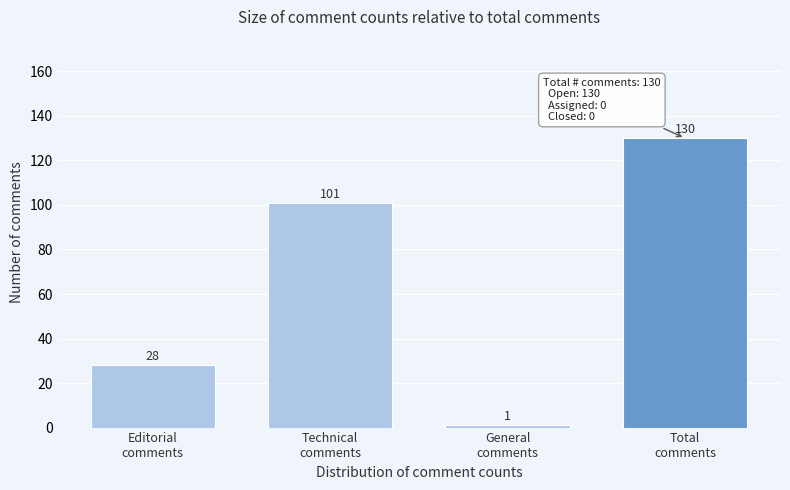

Reading right to left, list all the values displayed in this chart.

130	1	101	28